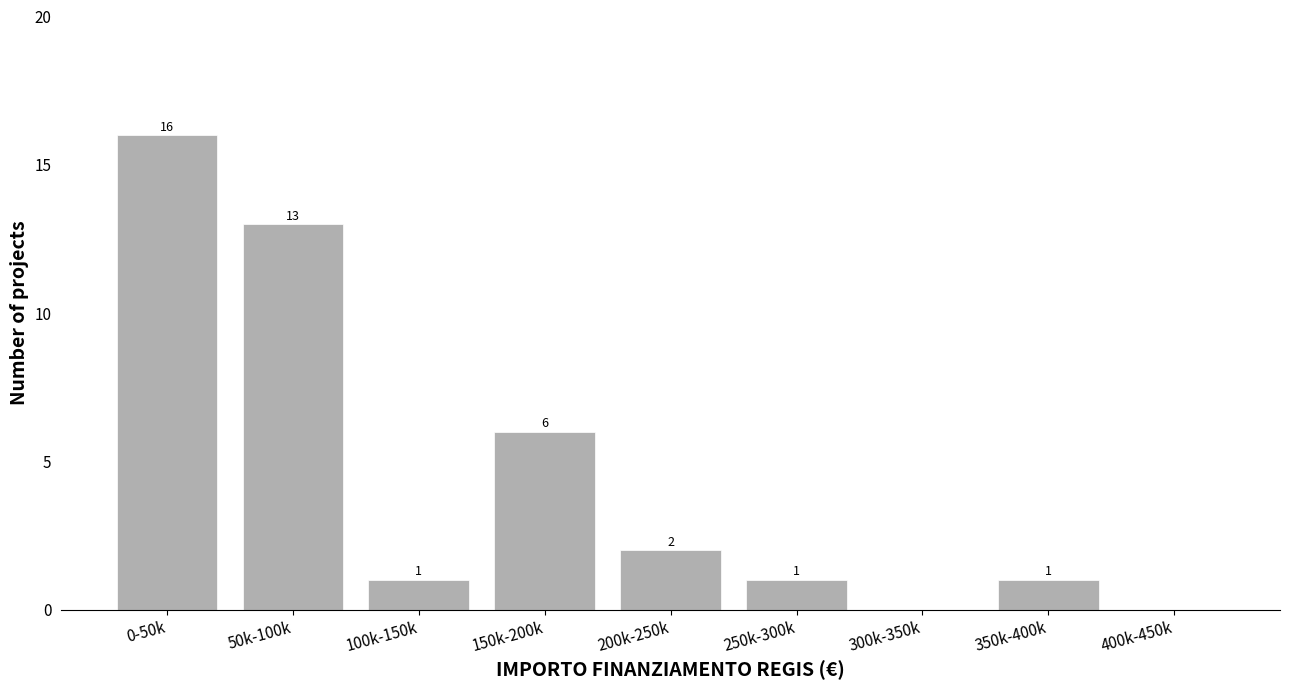

Reading left to right, transcribe all the data shown in this chart.

0-50k=16	50k-100k=13	100k-150k=1	150k-200k=6	200k-250k=2	250k-300k=1	300k-350k=0	350k-400k=1	400k-450k=0